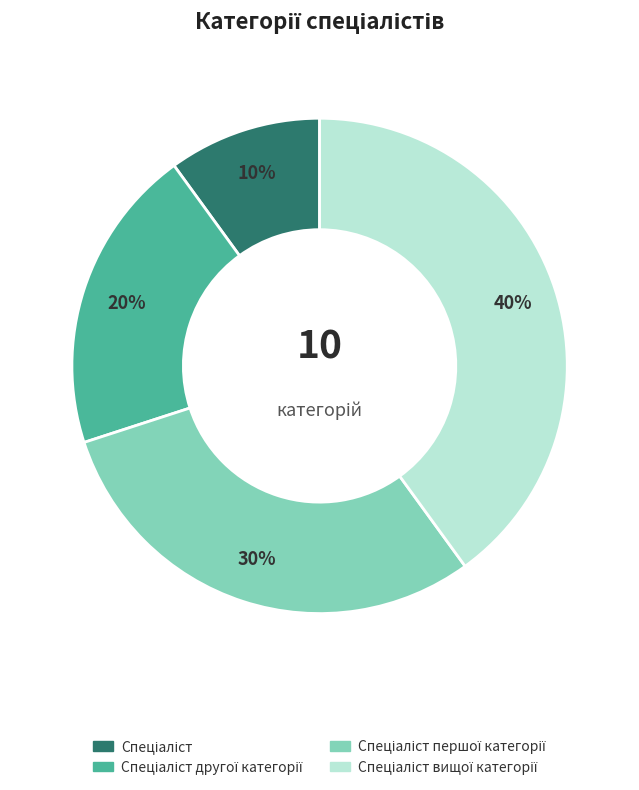

Is there a majority slice in this chart?

No